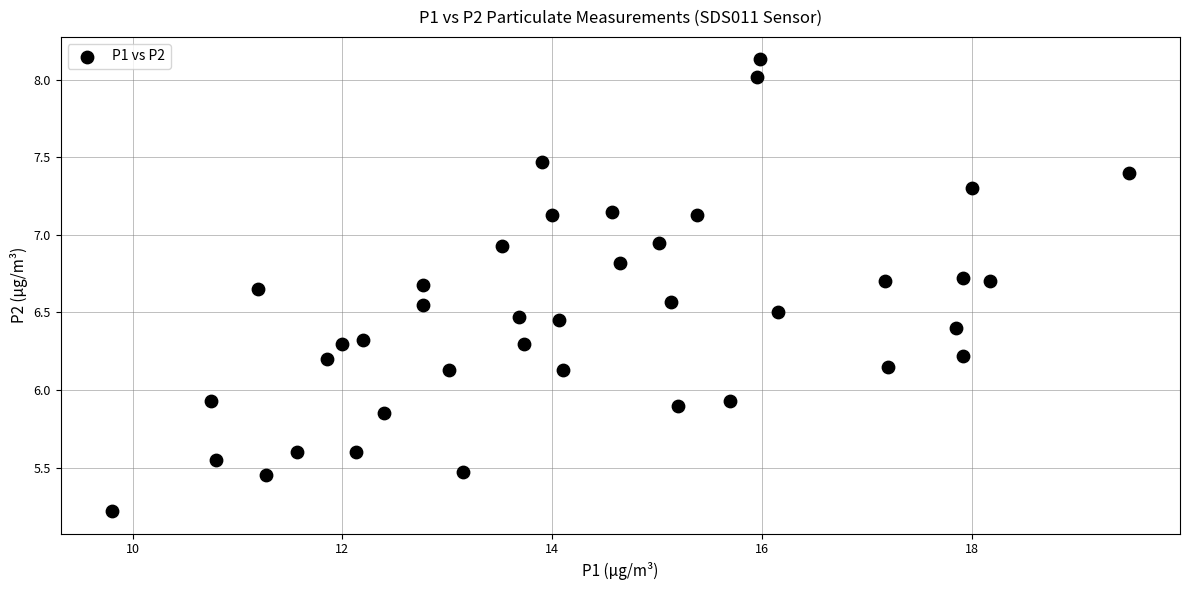

What is the range of Y values (max minus min)?

2.9